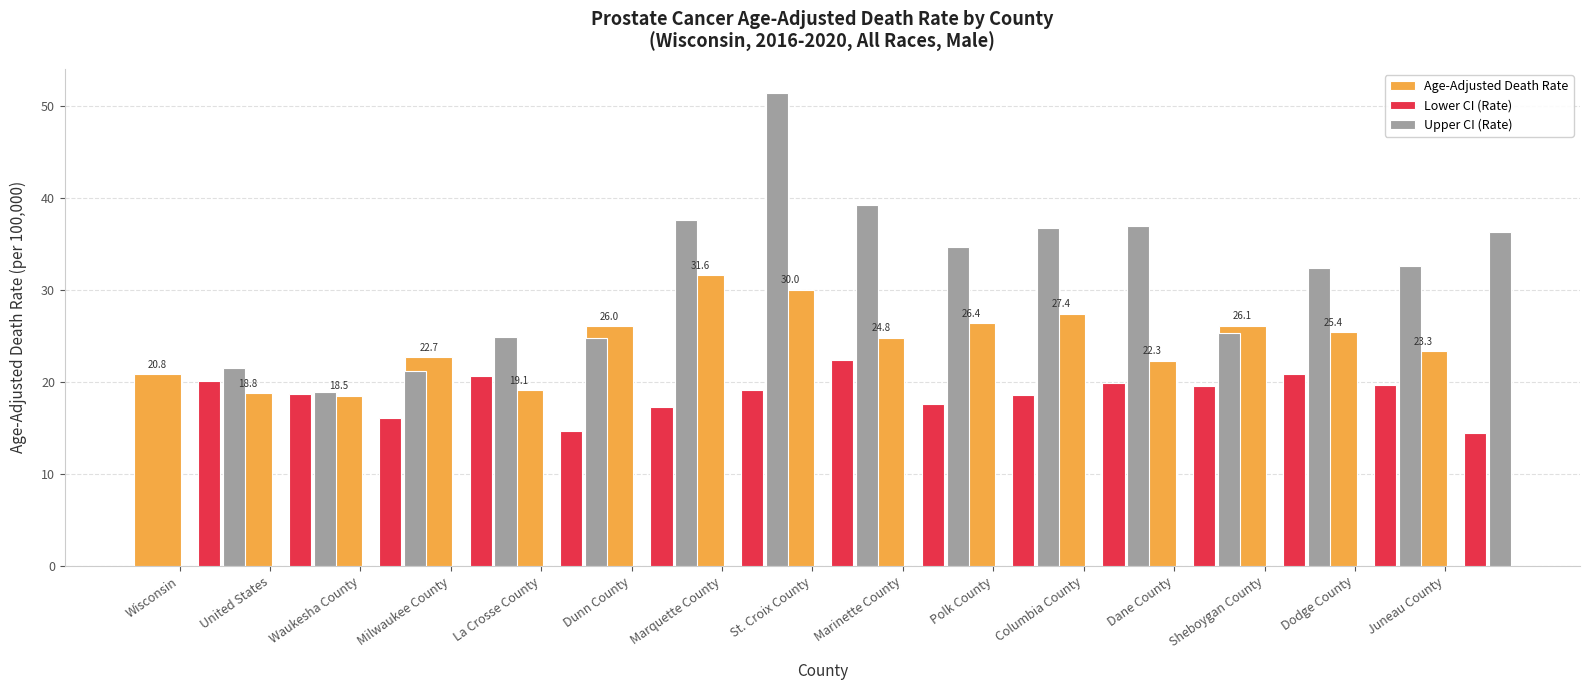

What is the difference between the maximum and minimum values in the Age-Adjusted Death Rate series?

13.1